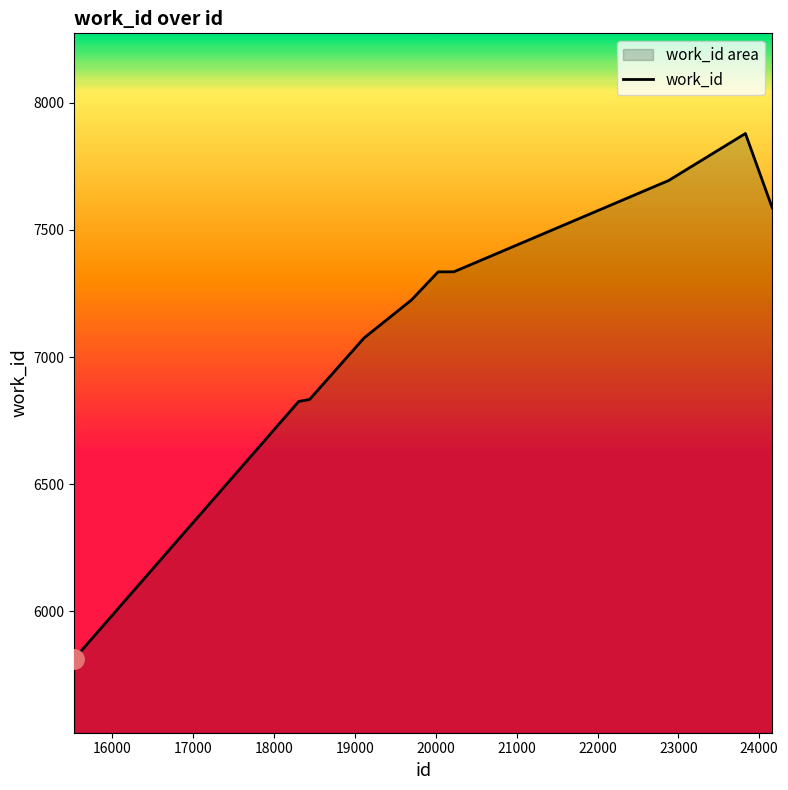

What is the difference between the maximum and minimum values?

2066